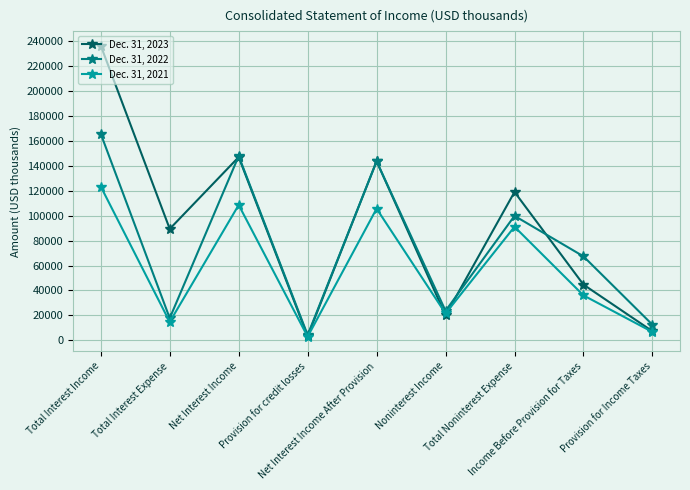

What is the value of the Dec. 31, 2021 point at the 2nd from the left?

14754